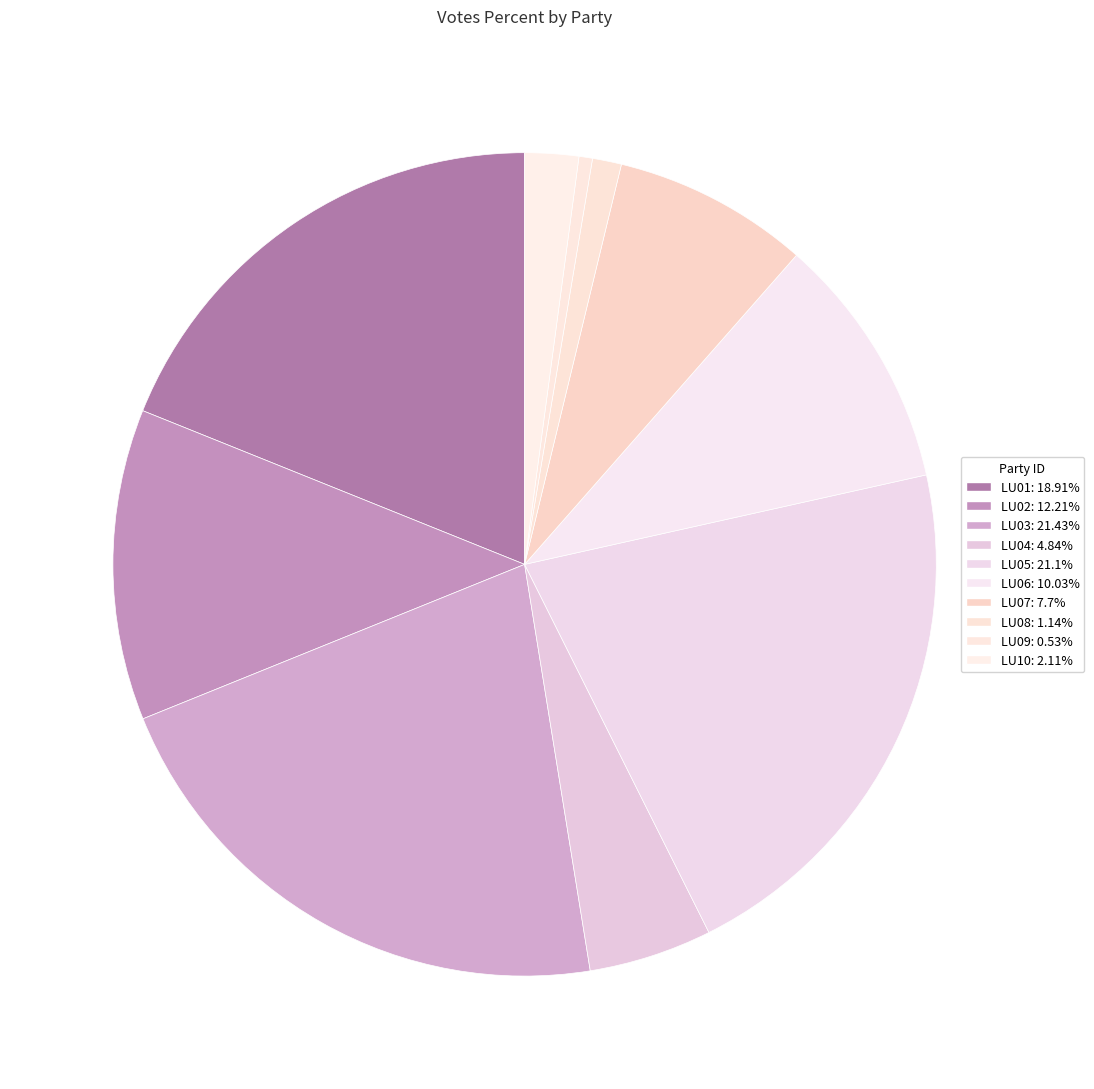

The LU02 slice represents 12% of the pie. True or false?

True